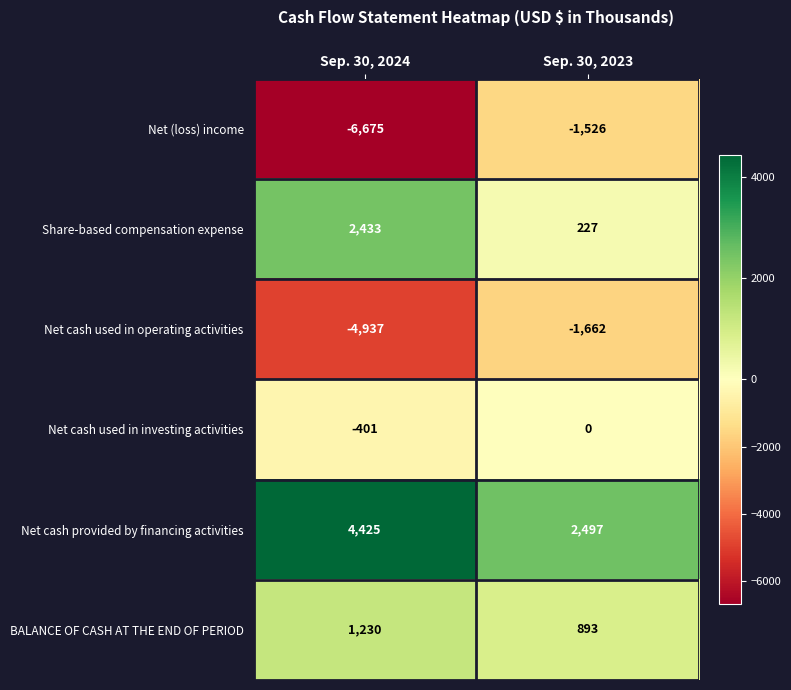

The value of Share-based compensation expense at Sep. 30, 2024 is 640. True or false?

False